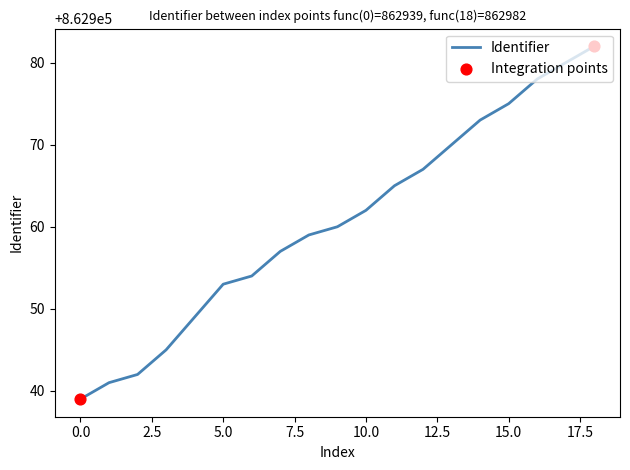

What is the maximum value shown in the chart?

862982